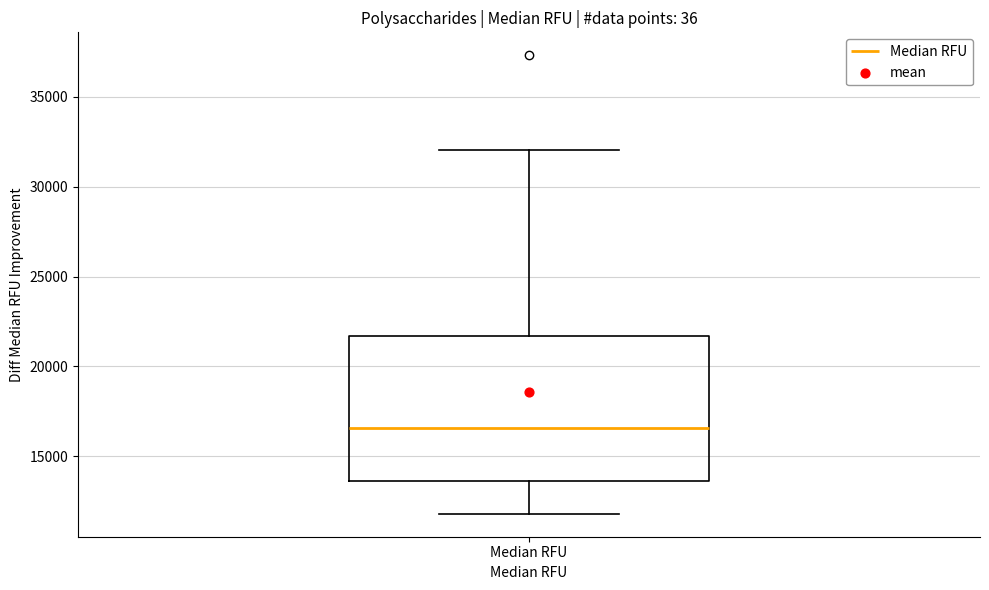

Where is the lower edge of the box for Median RFU on the y-axis? The values are not printed on the chart, so give them approximately, as read against the axis.

13500